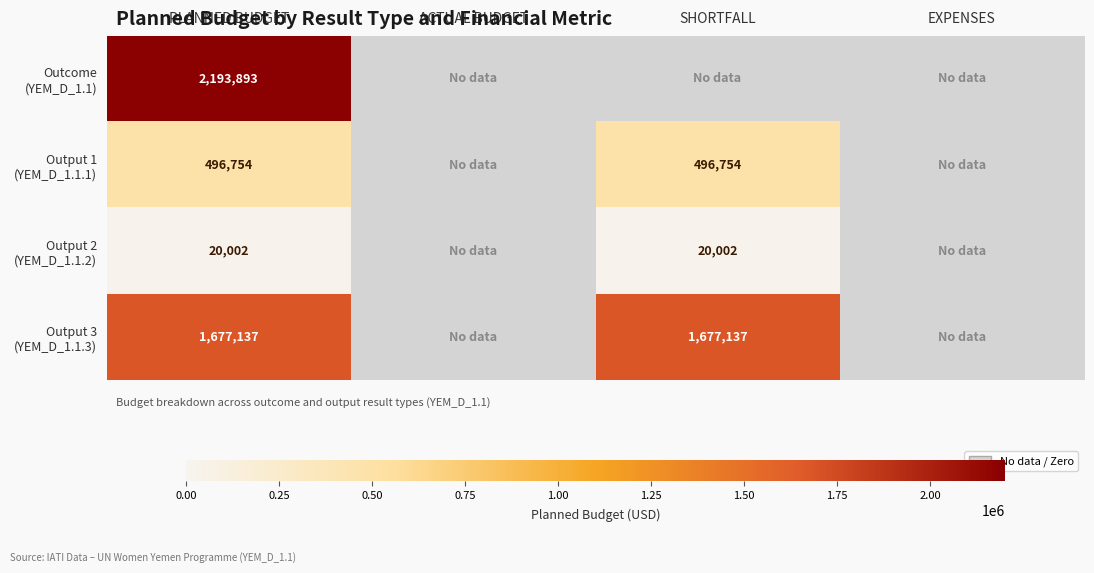

What is the total value across all series at PLANNED BUDGET?

4387786